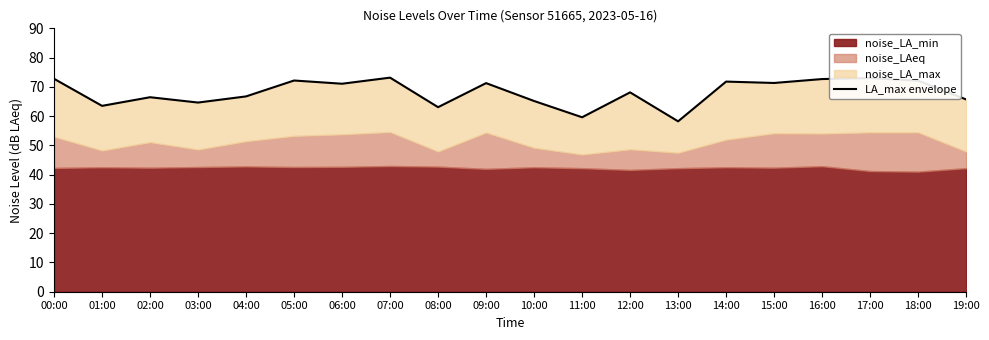

Reading left to right, list all the values displayed in this chart.

00:00=72.8	01:00=63.5	02:00=66.5	03:00=64.6	04:00=66.7	05:00=72.2	06:00=71.1	07:00=73.2	08:00=63.1	09:00=71.3	10:00=65.2	11:00=59.6	12:00=68.1	13:00=58.2	14:00=71.8	15:00=71.3	16:00=72.7	17:00=73.0	18:00=72.1	19:00=65.7